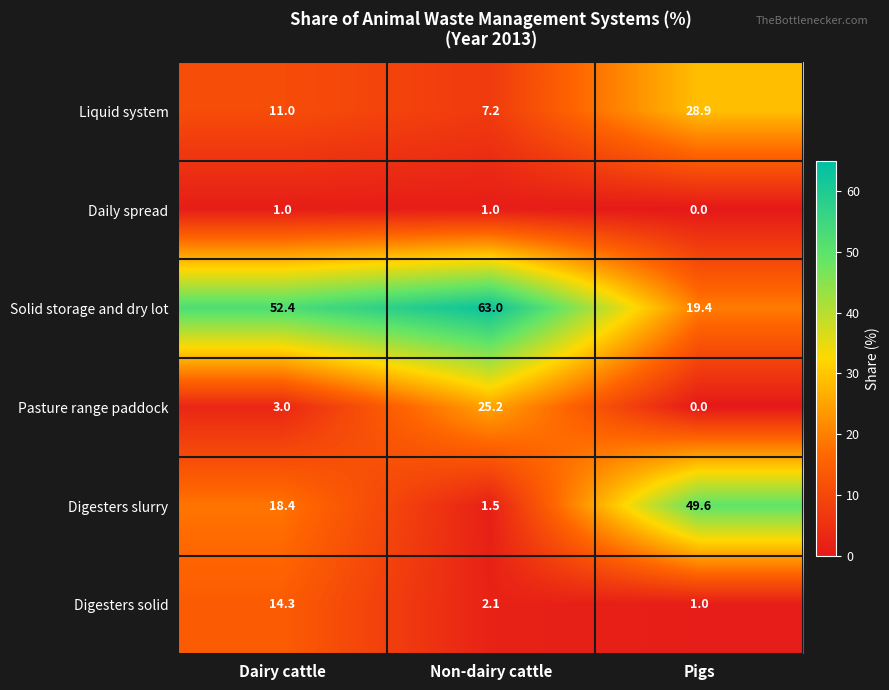

Reading right to left, extract all data points from this chart.

Liquid system: Pigs=28.9	Non-dairy cattle=7.2	Dairy cattle=11.0
Daily spread: Pigs=0.0	Non-dairy cattle=1.0	Dairy cattle=1.0
Solid storage and dry lot: Pigs=19.4	Non-dairy cattle=63.0	Dairy cattle=52.4
Pasture range paddock: Pigs=0.0	Non-dairy cattle=25.2	Dairy cattle=3.0
Digesters slurry: Pigs=49.6	Non-dairy cattle=1.5	Dairy cattle=18.4
Digesters solid: Pigs=1.0	Non-dairy cattle=2.1	Dairy cattle=14.3